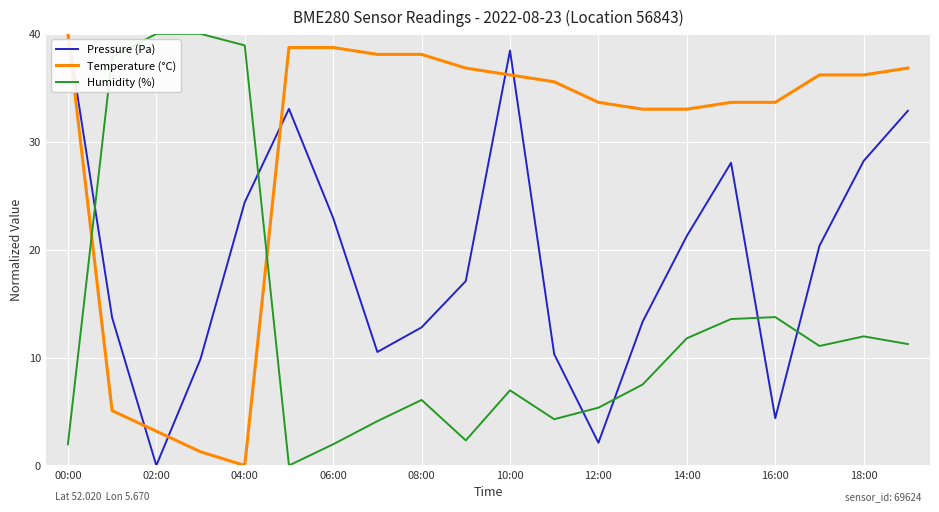

How many intersections are there between Humidity (%) and Temperature (°C)?

2